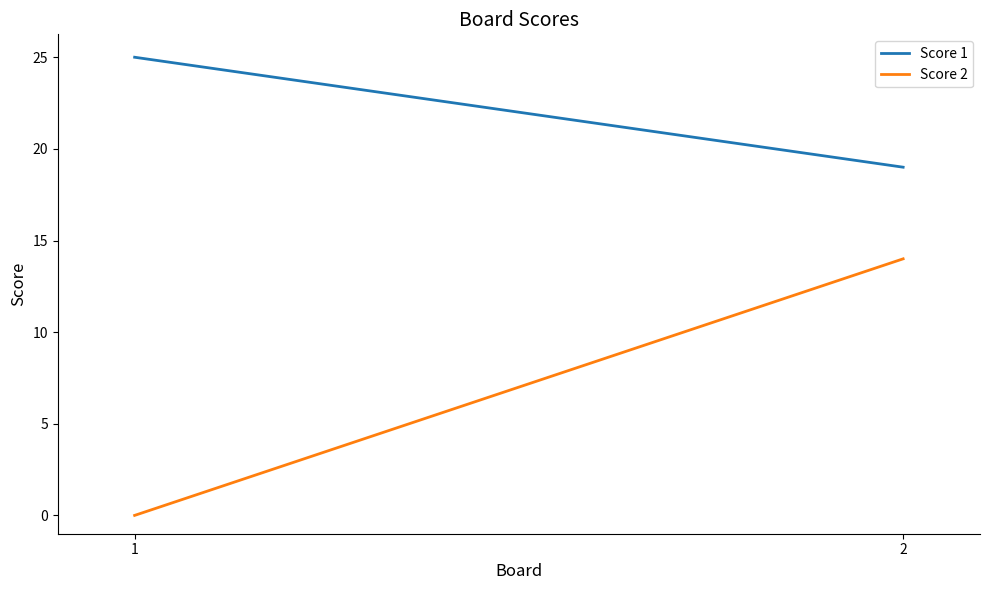

What is the difference between the maximum and minimum values in the Score 2 series?

14